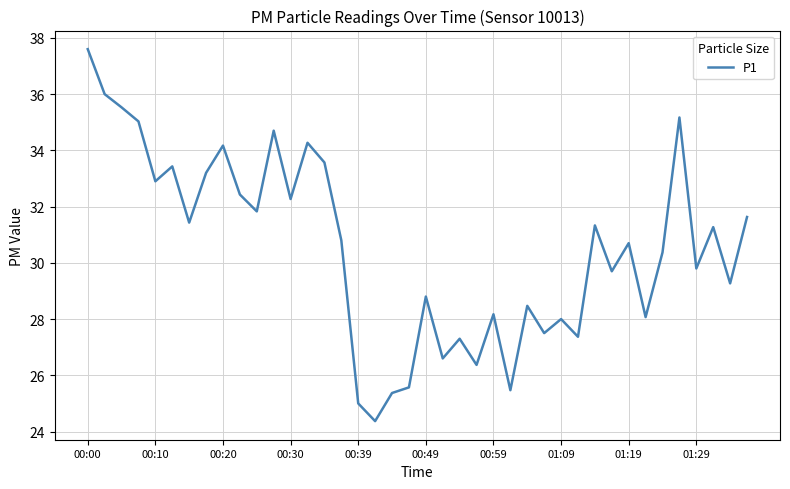

What is the difference between the maximum and minimum values?

13.2